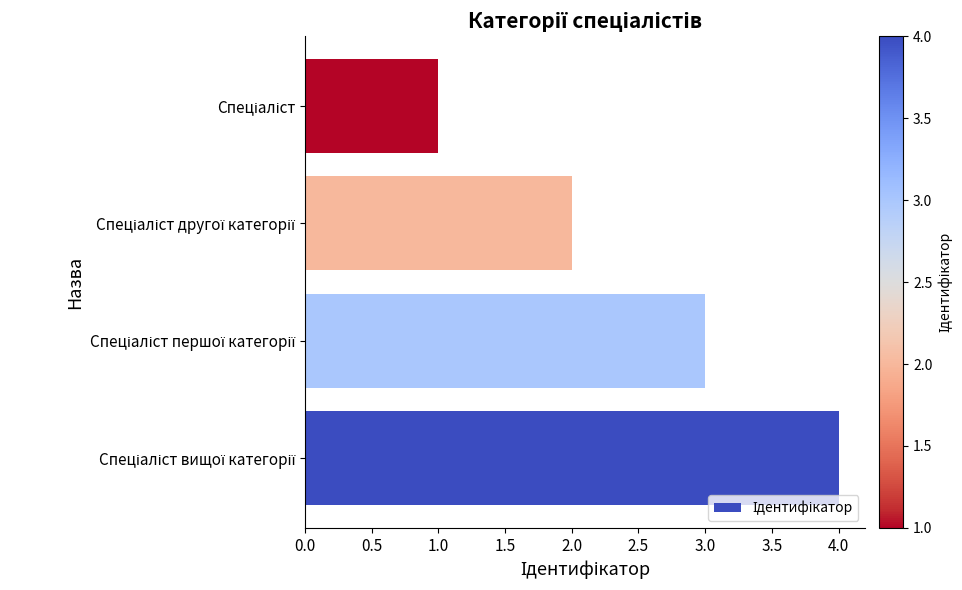

What is the difference between the maximum and minimum values?

3